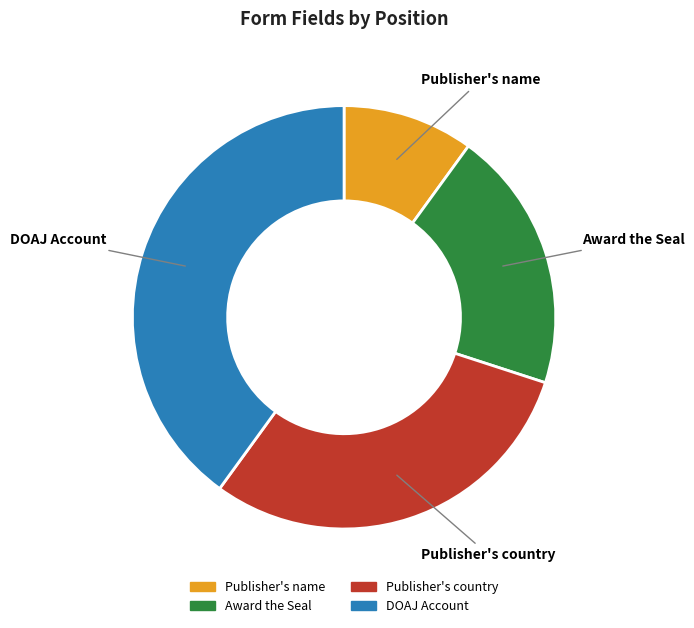

Rank the categories by value from highest to lowest.

DOAJ Account, Publisher's country, Award the Seal, Publisher's name